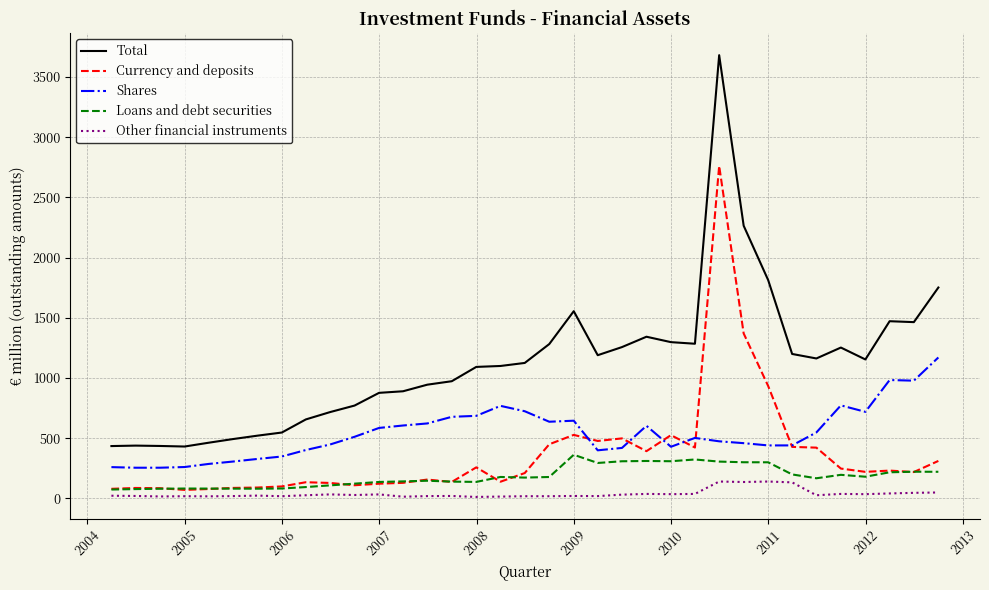

True or false: Total and Loans and debt securities intersect in this chart.

False